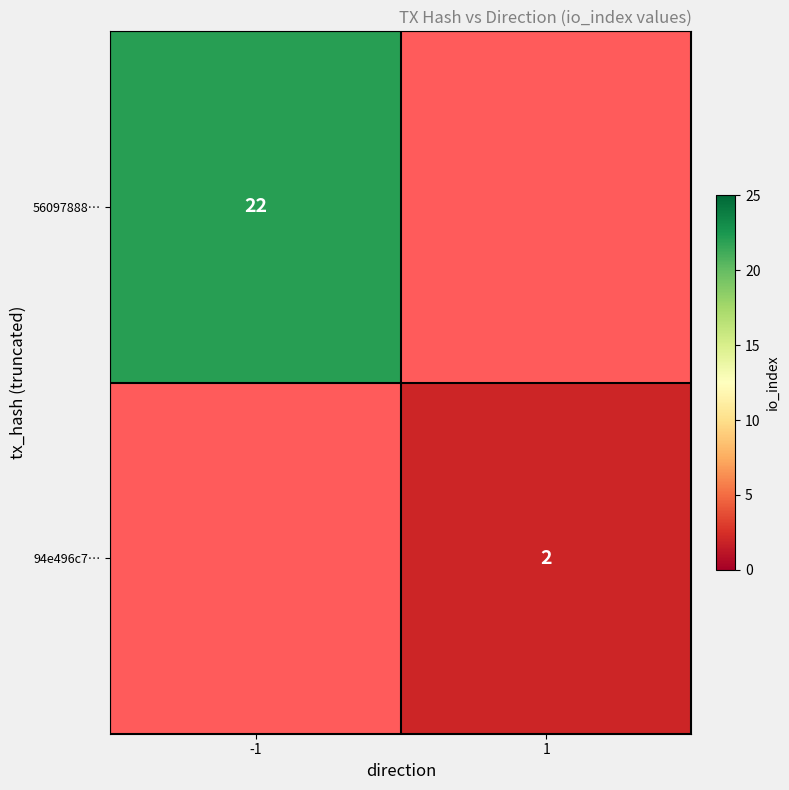

True or false: 94e496c7… has a value of 2 at 1.

True